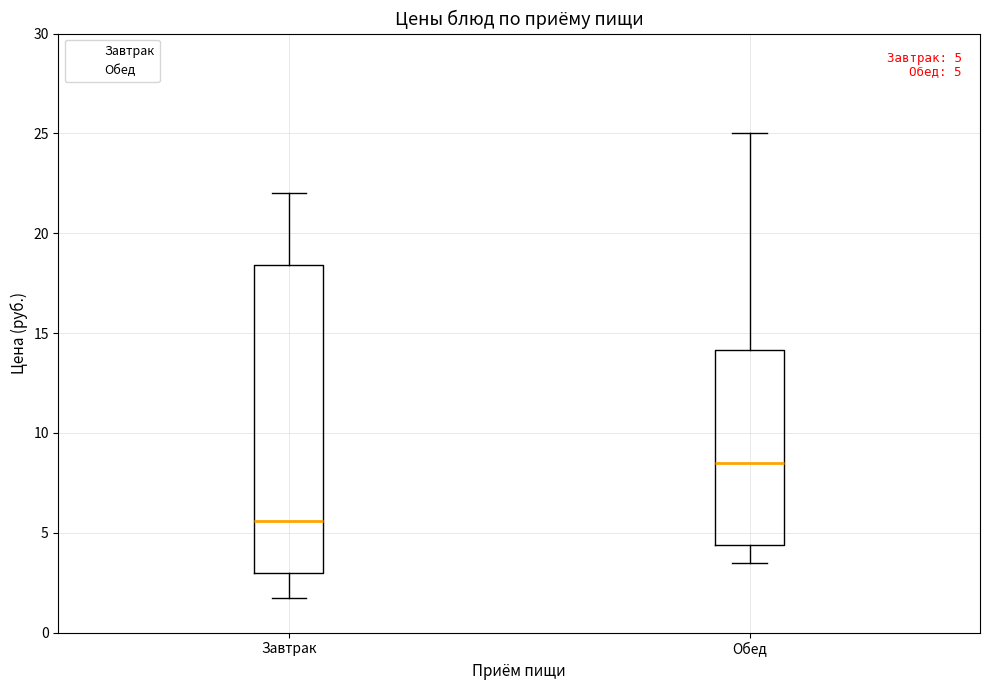

Comparing the boxes themselves (not the whiskers), which one is the tallest?

Завтрак